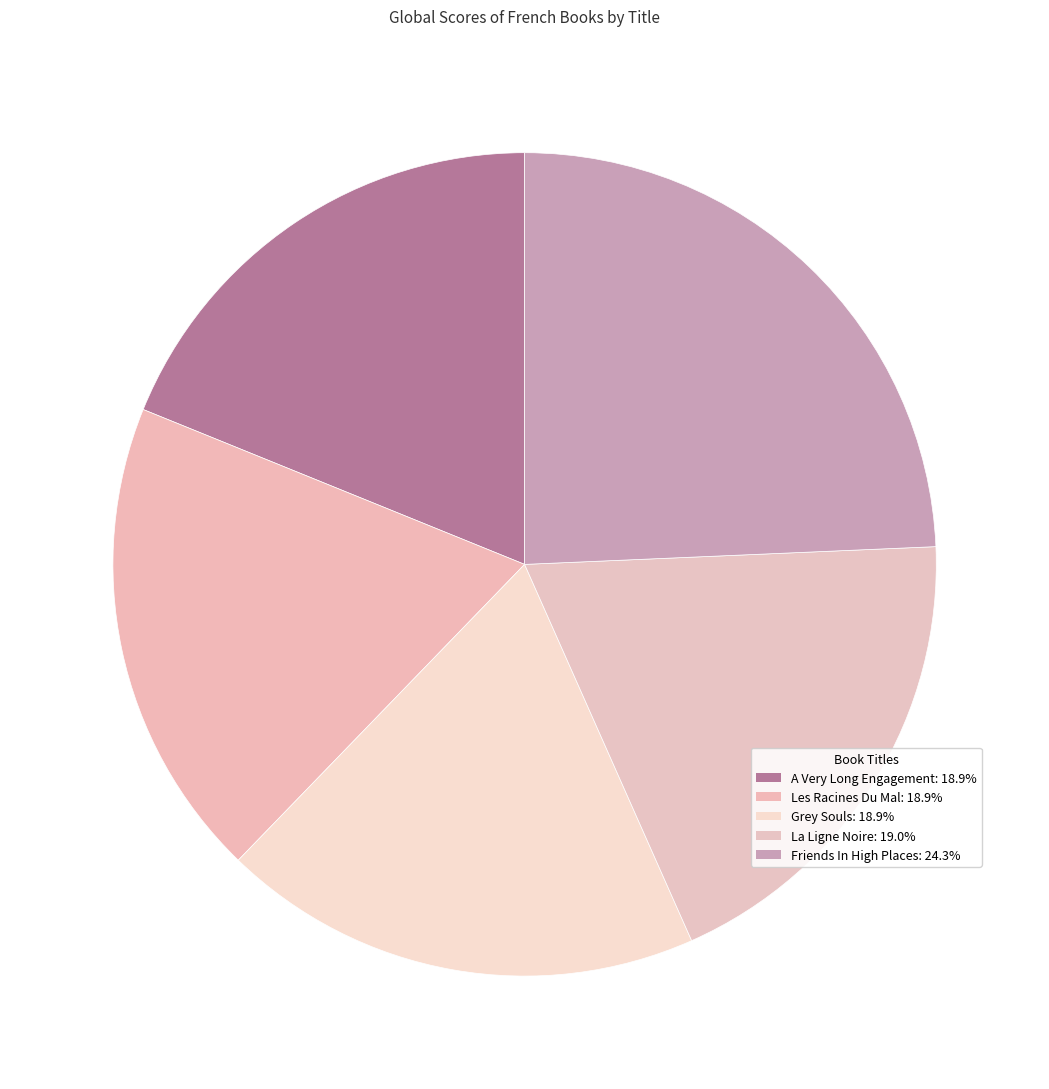

Between La Ligne Noire and A Very Long Engagement, which is larger?

La Ligne Noire